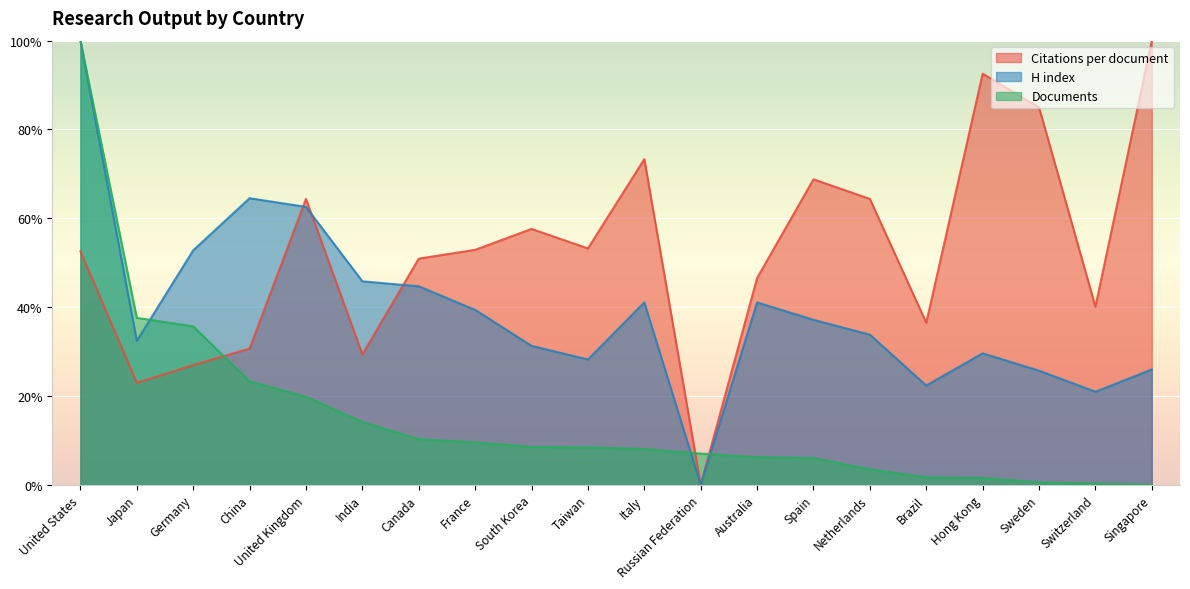

What position from the right is France?

13